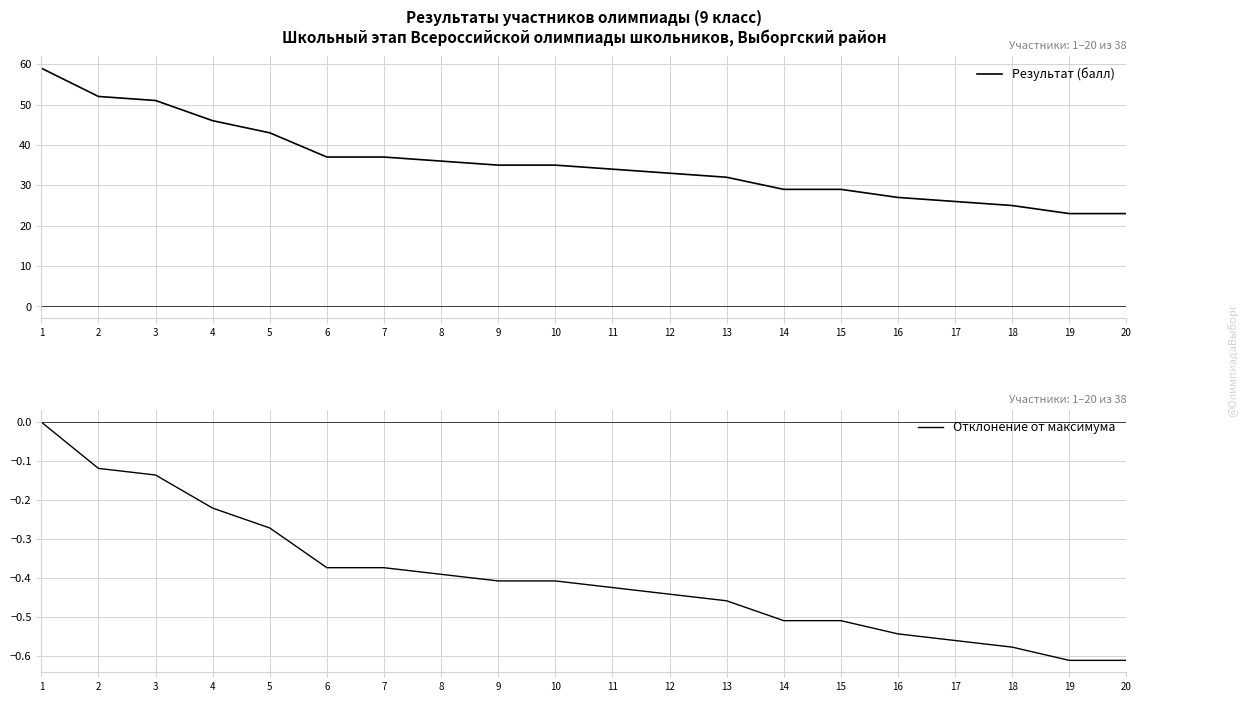

Reading left to right, extract all data points from this chart.

Результат (балл): 59.0	52.0	51.0	46.0	43.0	37.0	37.0	36.0	35.0	35.0	34.0	33.0	32.0	29.0	29.0	27.0	26.0	25.0	23.0	23.0
Отклонение от максимума: 0.0	-0.1	-0.1	-0.2	-0.3	-0.4	-0.4	-0.4	-0.4	-0.4	-0.4	-0.4	-0.5	-0.5	-0.5	-0.5	-0.6	-0.6	-0.6	-0.6